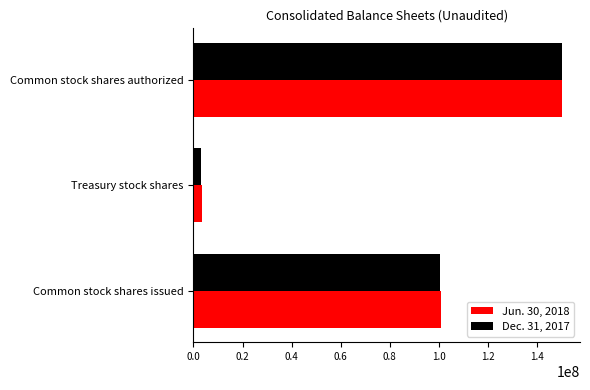

What is the difference between the maximum and minimum values in the Dec. 31, 2017 series?

146807748